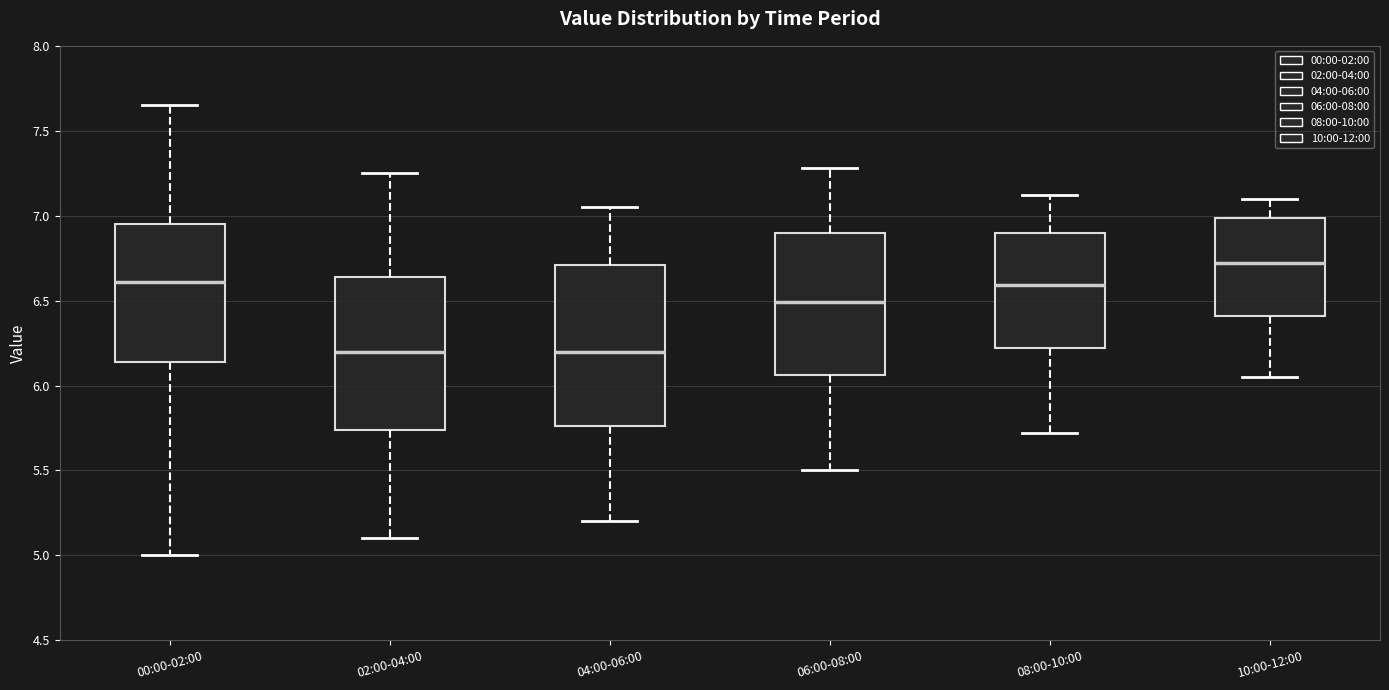

Reading left to right, transcribe this box plot: for each box, give where its median line is, the range the box spans, and where its two whiskers end, as read against the y-axis. The values are not printed on the chart, so give them approximately, as read against the axis.

00:00-02:00: median 6.60, box 6.15 to 6.95, whiskers 5.00 to 7.65
02:00-04:00: median 6.20, box 5.75 to 6.65, whiskers 5.10 to 7.25
04:00-06:00: median 6.20, box 5.75 to 6.70, whiskers 5.20 to 7.05
06:00-08:00: median 6.50, box 6.05 to 6.90, whiskers 5.50 to 7.30
08:00-10:00: median 6.60, box 6.20 to 6.90, whiskers 5.70 to 7.10
10:00-12:00: median 6.70, box 6.40 to 7.00, whiskers 6.05 to 7.10